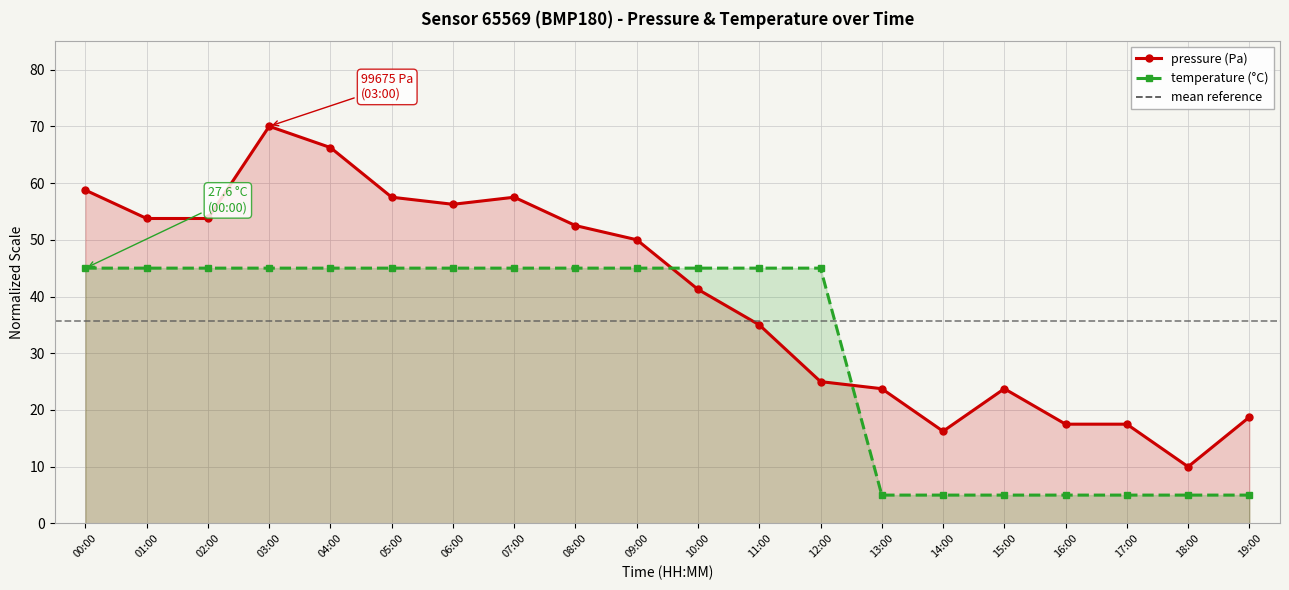

How many values in the temperature series are below 45?

7